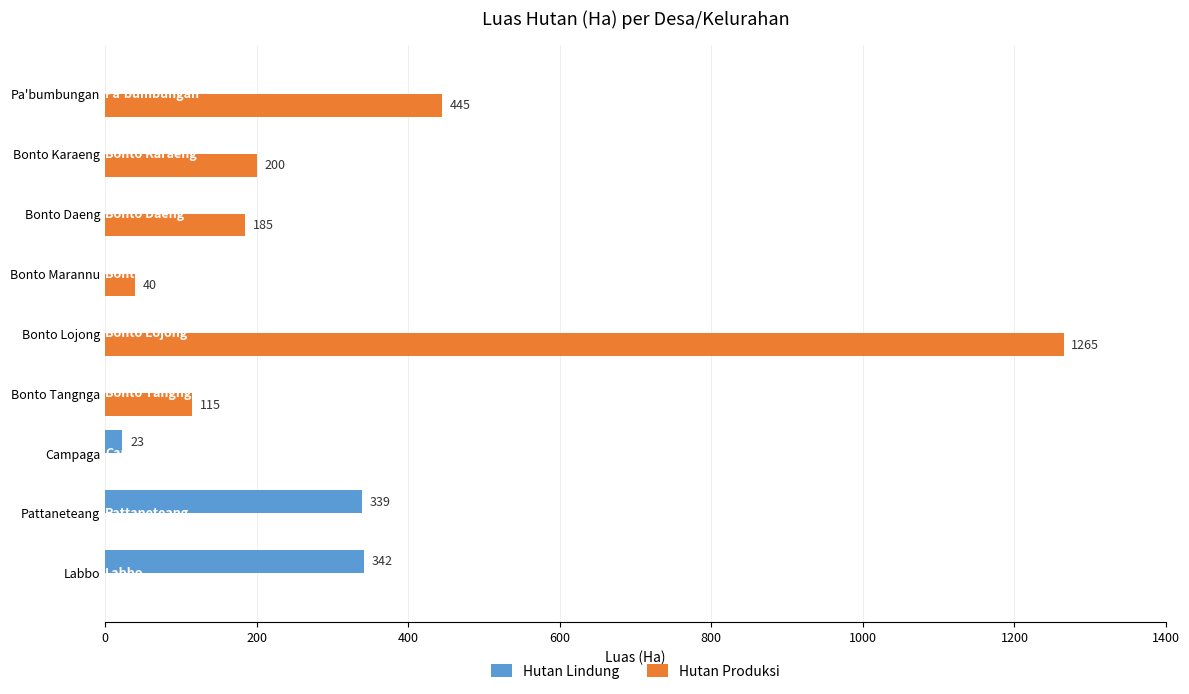

Count the number of categories in the chart.

9